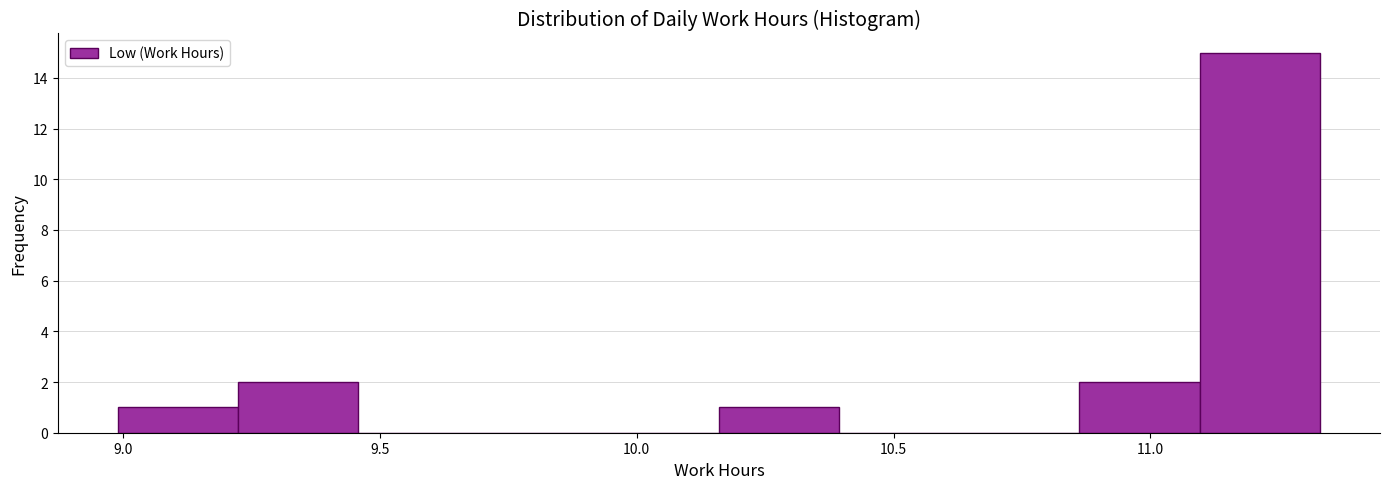

How tall is the bar that spans 9.00 to 9.20 on the x-axis? Neither the bar edges nor the heights are printed on the chart, so give them approximately, as read against the axes.

1